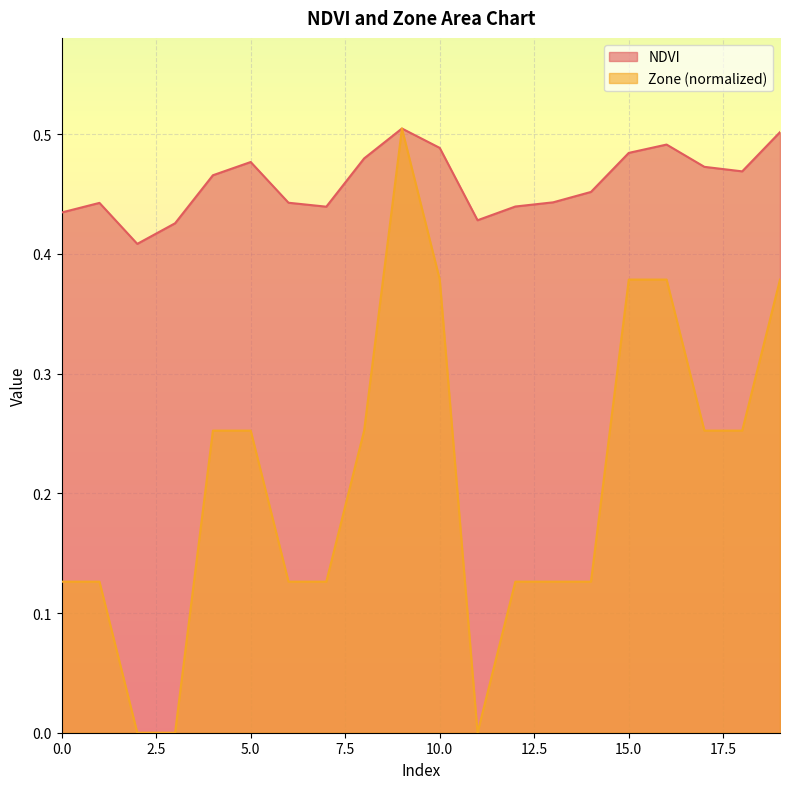

What is the difference between the second highest and second lowest values in the NDVI series?

0.1